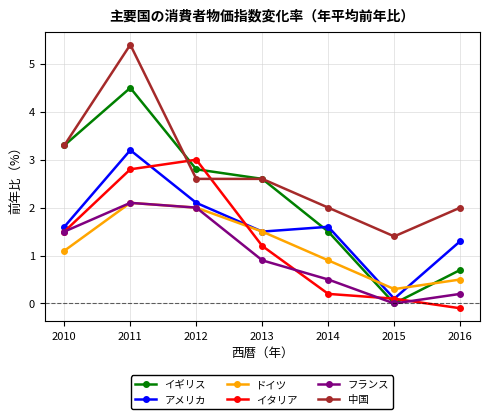

True or false: 中国 has more than 0 points higher than both neighbors.

True